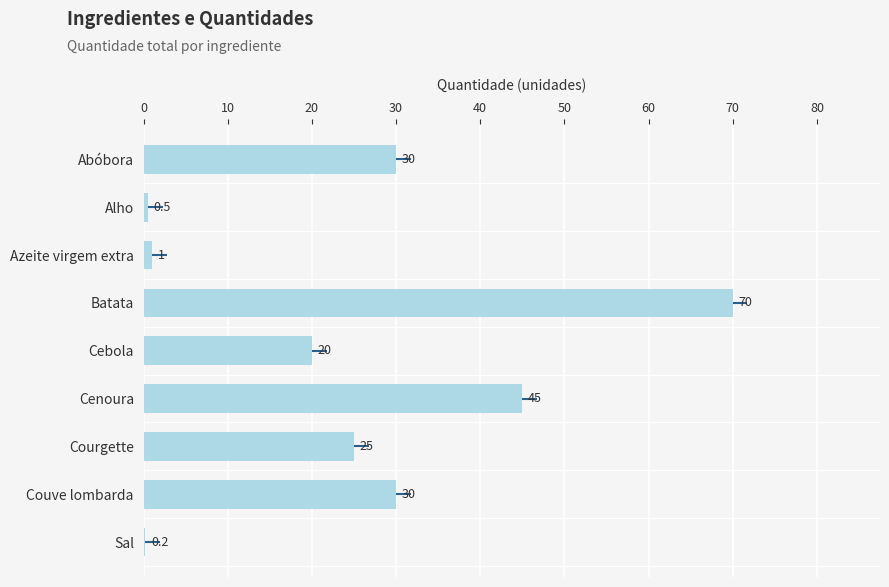

Are the bars horizontal?

Yes